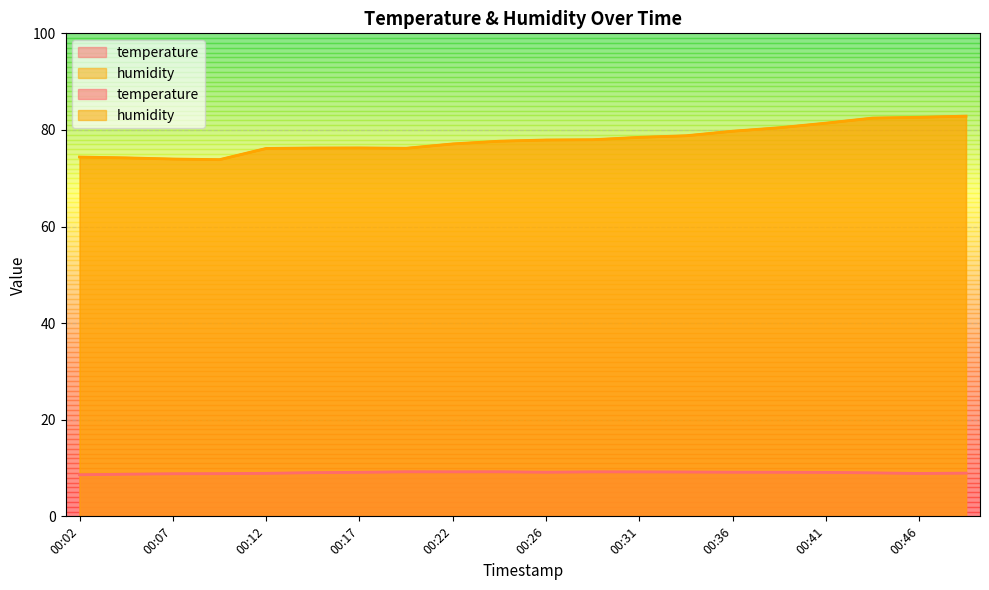

True or false: temperature and humidity intersect in this chart.

False